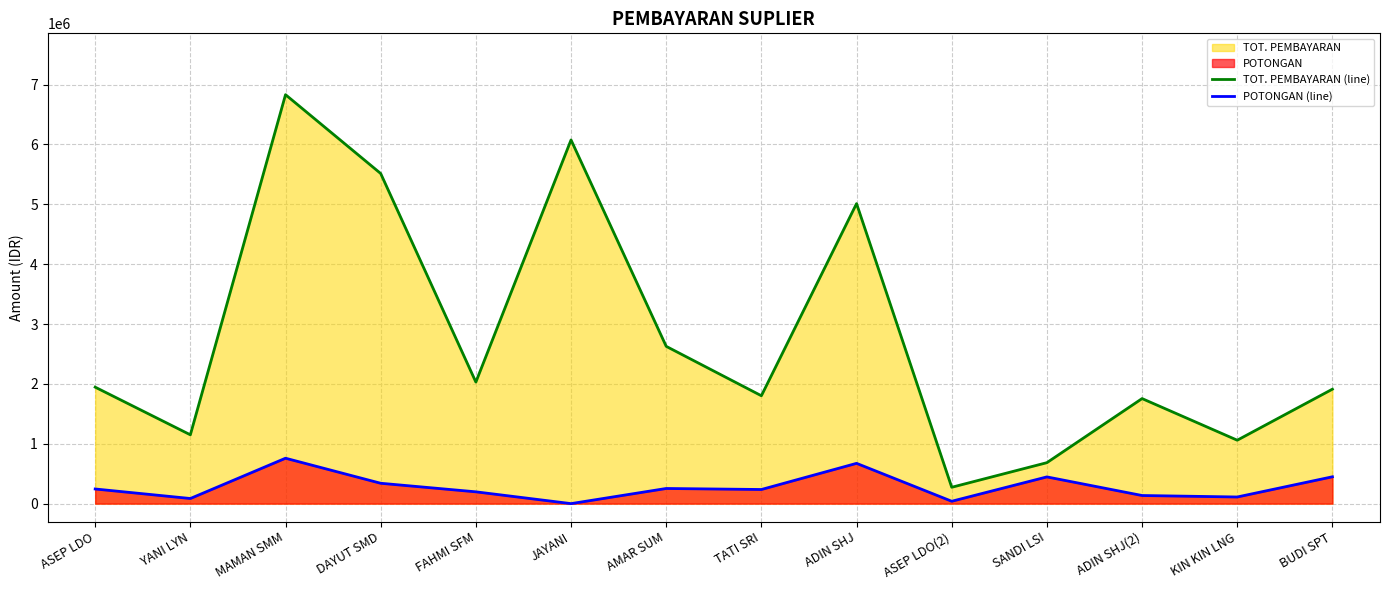

Reading left to right, list all the values displayed in this chart.

TOT. PEMBAYARAN (line): ASEP LDO=1945500	YANI LYN=1149500	MAMAN SMM=6830950	DAYUT SMD=5514000	FAHMI SFM=2030000	JAYANI=6075000	AMAR SUM=2627100	TATI SRI=1801800	ADIN SHJ=5011300	ASEP LDO(2)=273000	SANDI LSI=684150	ADIN SHJ(2)=1754550	KIN KIN LNG=1059200	BUDI SPT=1911700
POTONGAN (line): ASEP LDO=244500	YANI LYN=85500	MAMAN SMM=758350	DAYUT SMD=340000	FAHMI SFM=197050	JAYANI=0	AMAR SUM=252900	TATI SRI=235800	ADIN SHJ=672700	ASEP LDO(2)=39500	SANDI LSI=446350	ADIN SHJ(2)=135450	KIN KIN LNG=110800	BUDI SPT=448300